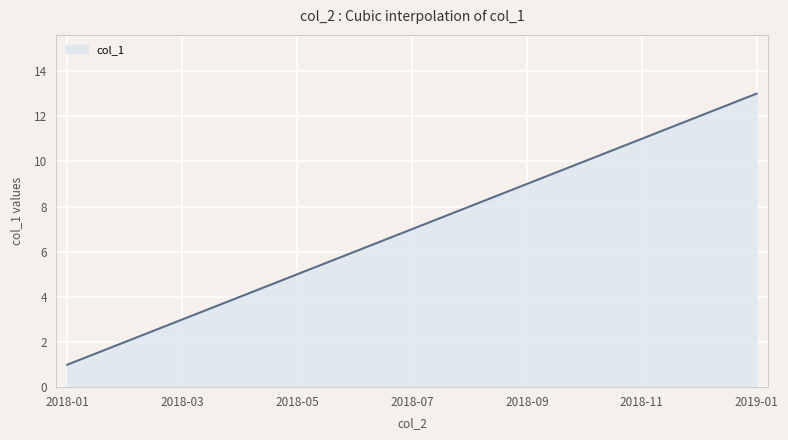

What is the difference between the maximum and minimum values?

12.0